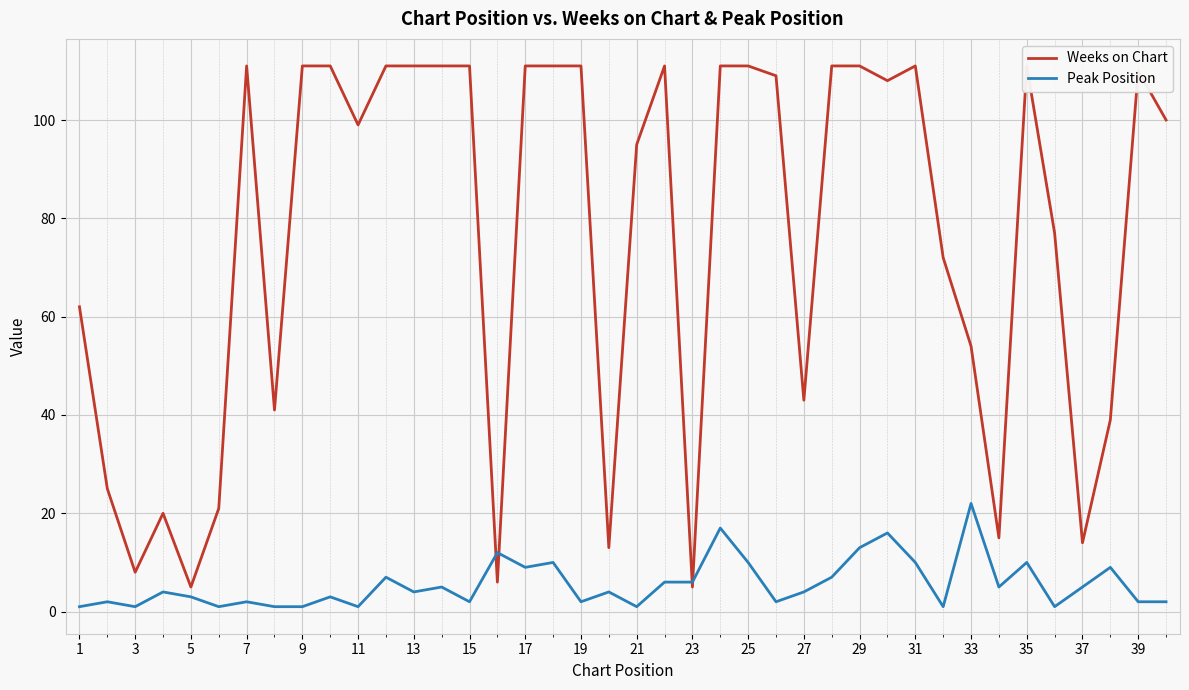

True or false: Peak Position has more than 2 points higher than both neighbors.

True